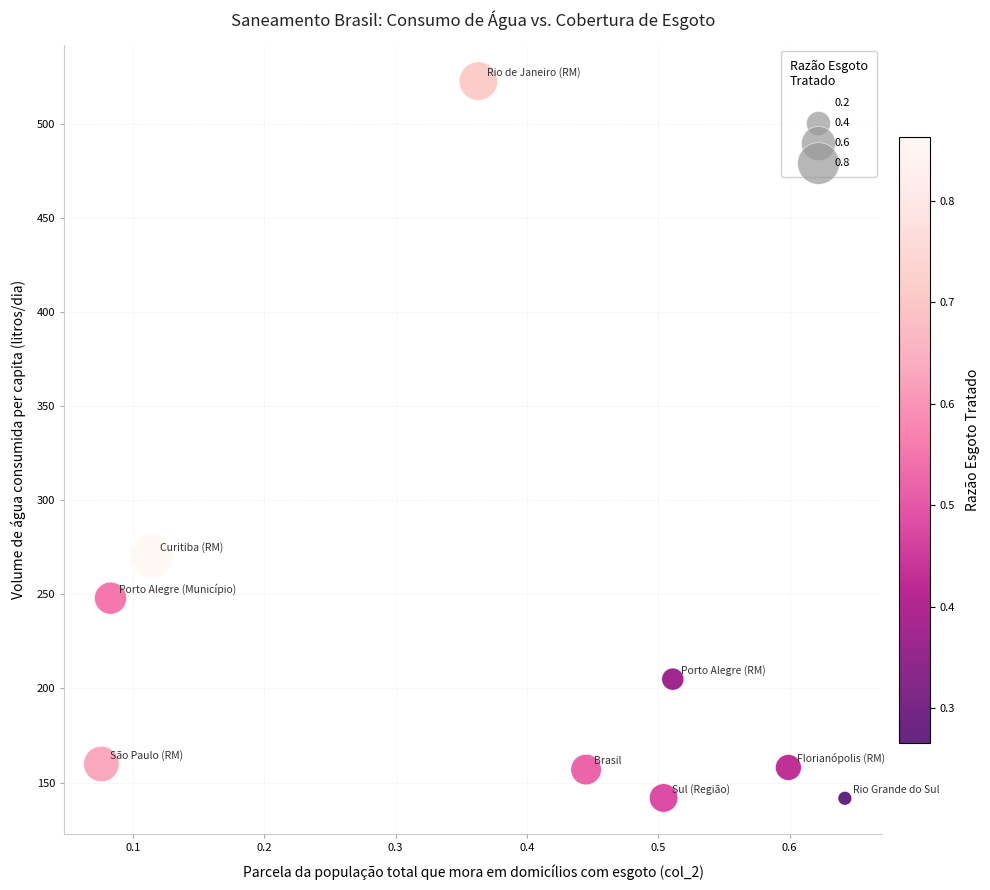

What is the range of X values (max minus min)?

0.6